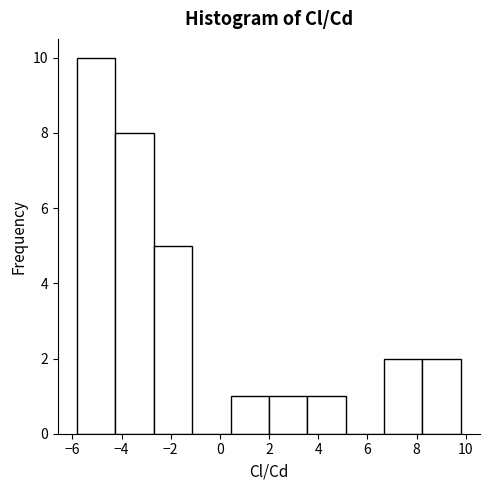

Over which range of the x-axis is the bar tallest?

-5.8 to -4.2